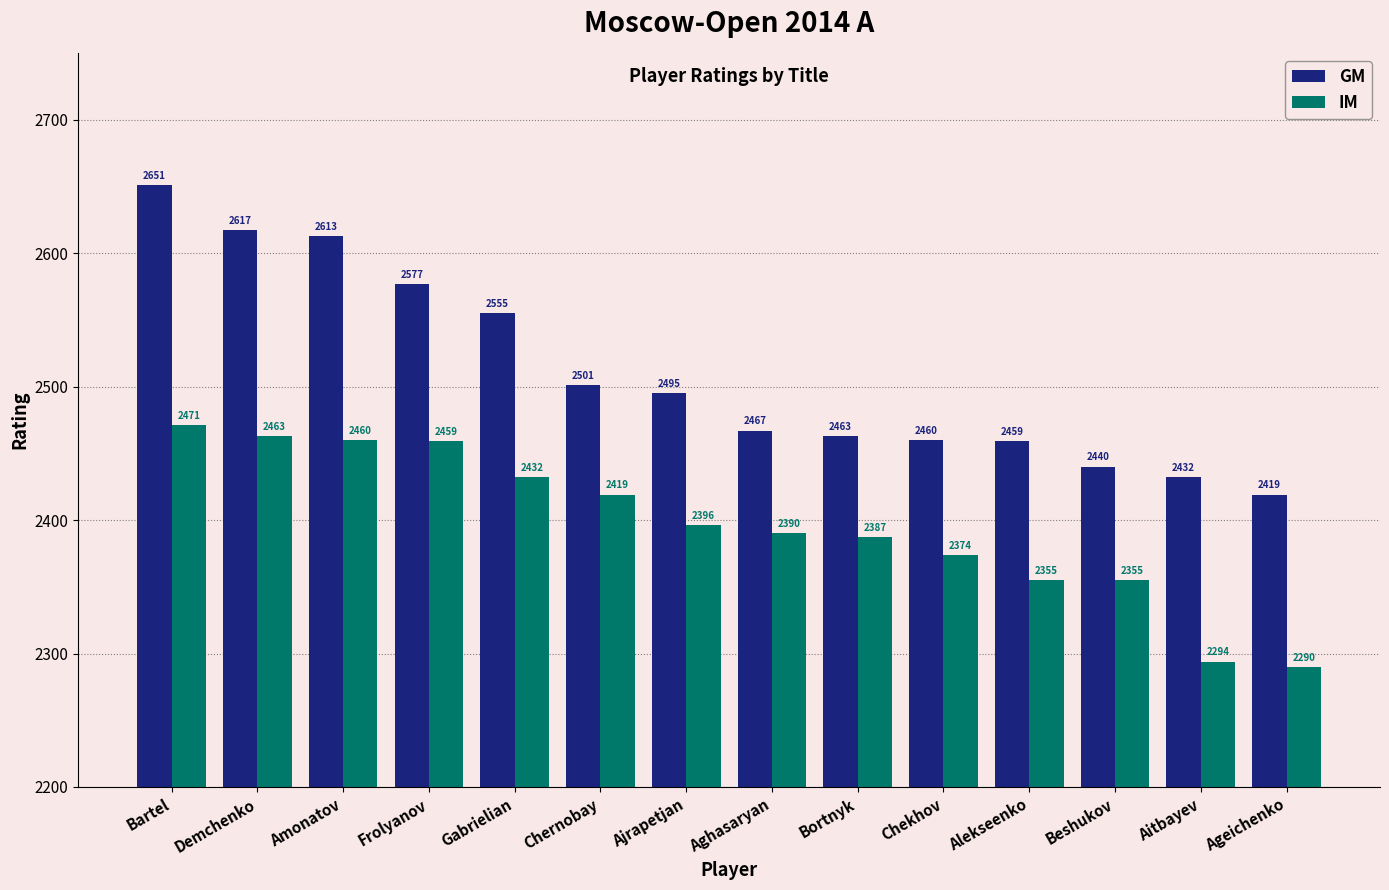

Reading left to right, extract all data points from this chart.

GM: 2651	2617	2613	2577	2555	2501	2495	2467	2463	2460	2459	2440	2432	2419
IM: 2471	2463	2460	2459	2432	2419	2396	2390	2387	2374	2355	2355	2294	2290